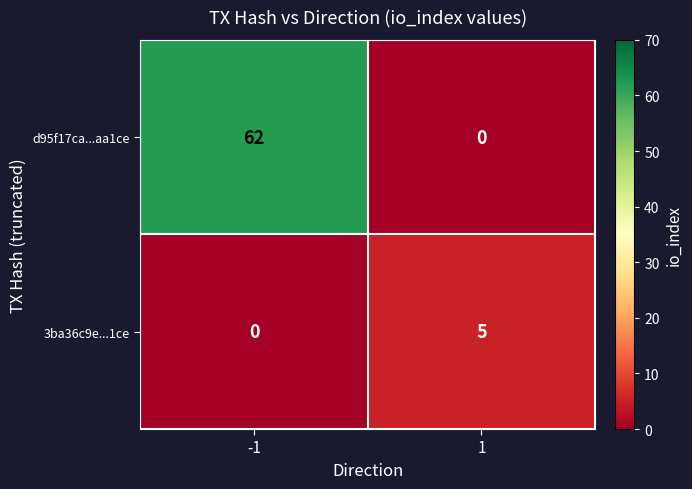

What is the maximum value shown in the chart?

62